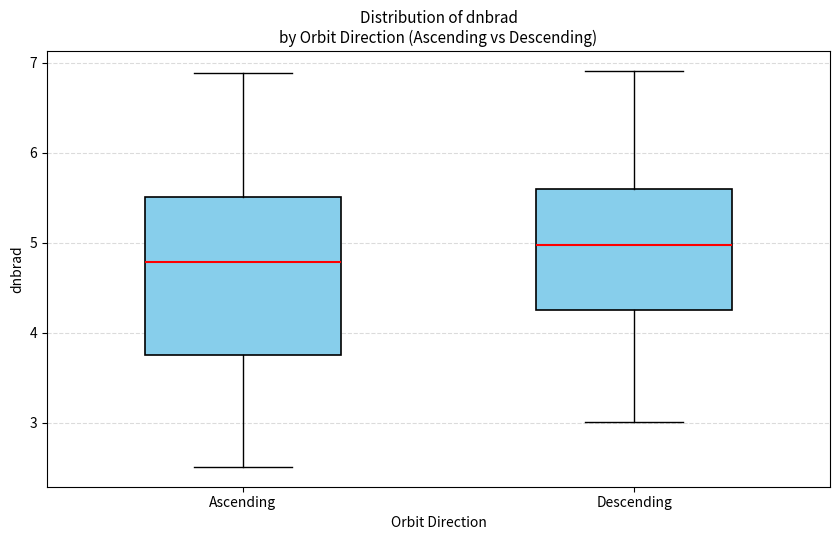

Which box is the tallest, from its lower edge to its upper edge?

Ascending